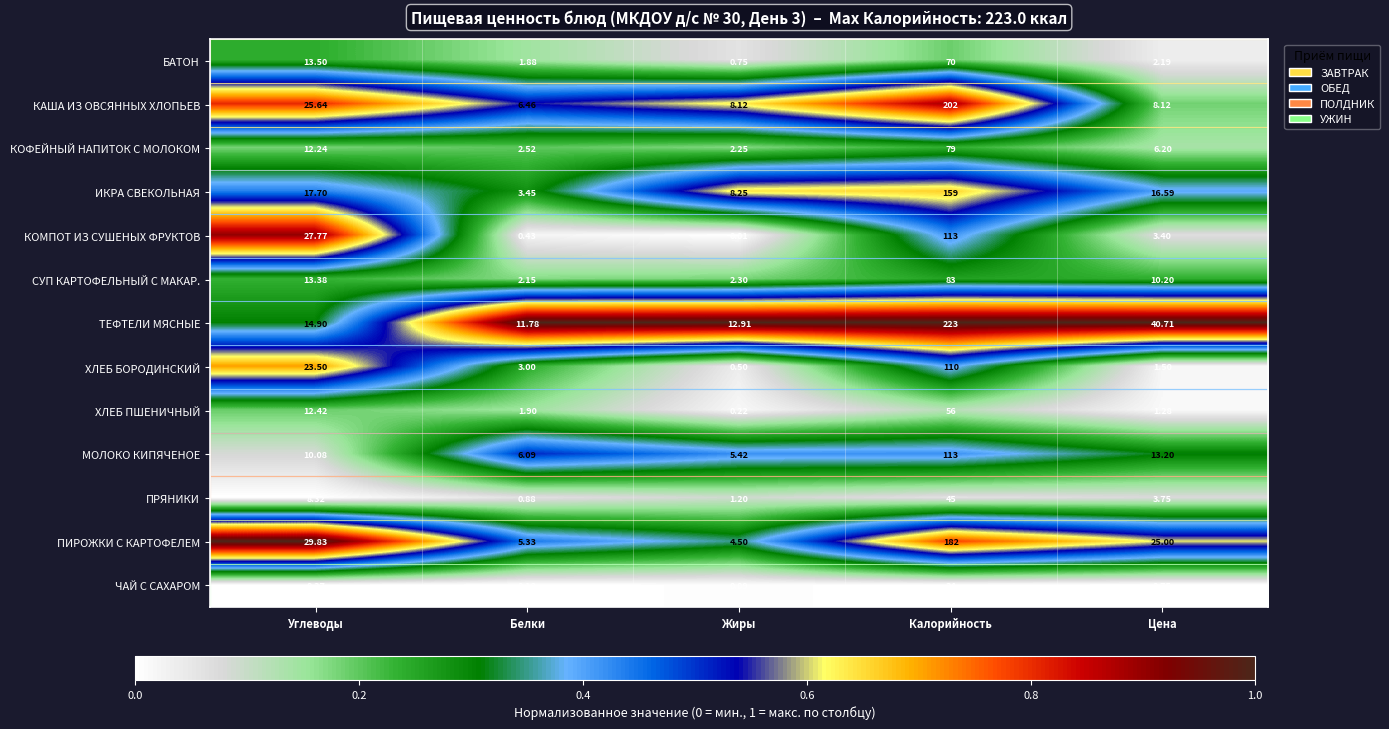

Which series has the widest spread of values?

ТЕФТЕЛИ МЯСНЫЕ